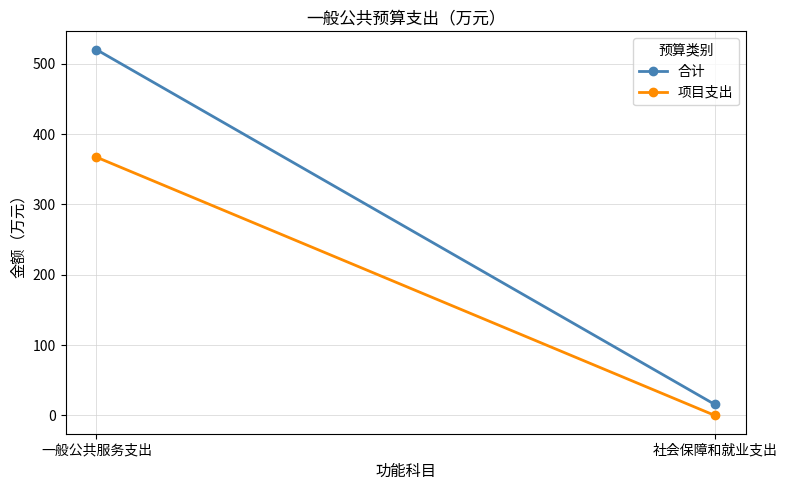

Which label corresponds to the largest value in the chart?

一般公共服务支出